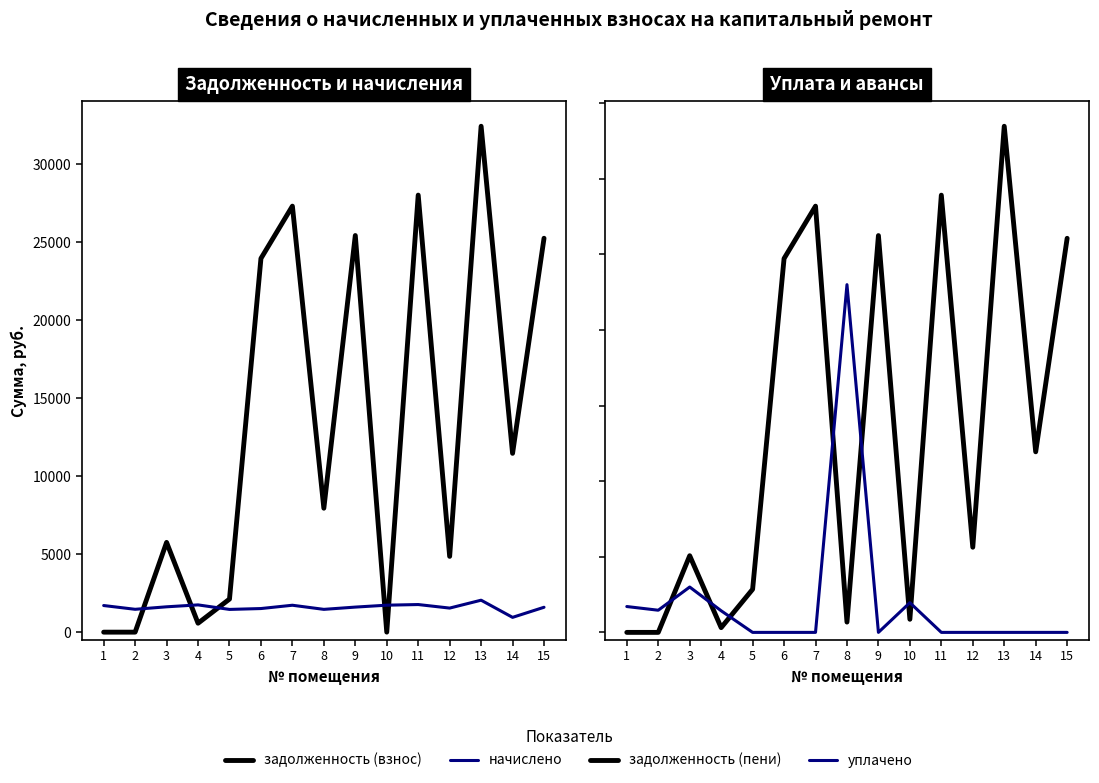

What is the sum of the задолженность (взнос) values at 8 and 10?

7950.8